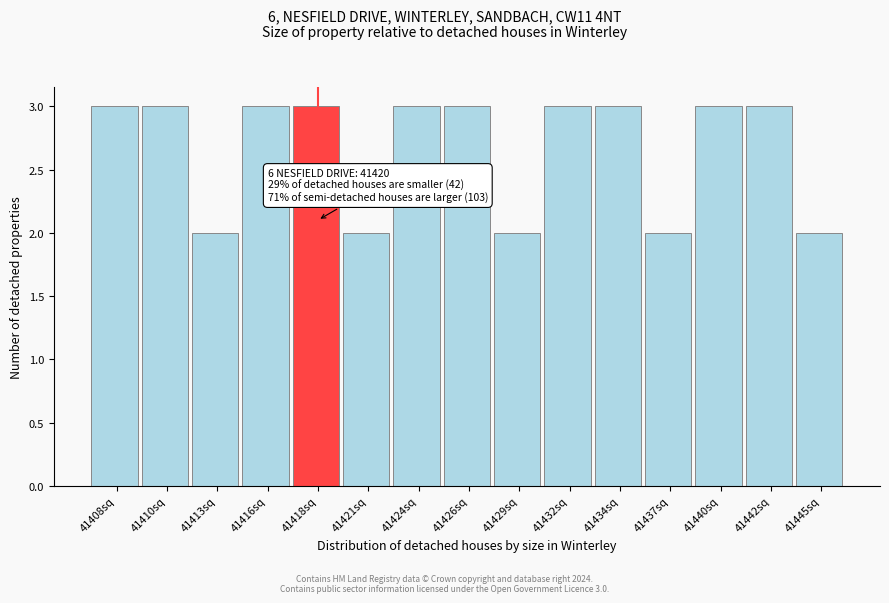

Reading left to right, list all the values displayed in this chart.

3	3	2	3	3	2	3	3	2	3	3	2	3	3	2